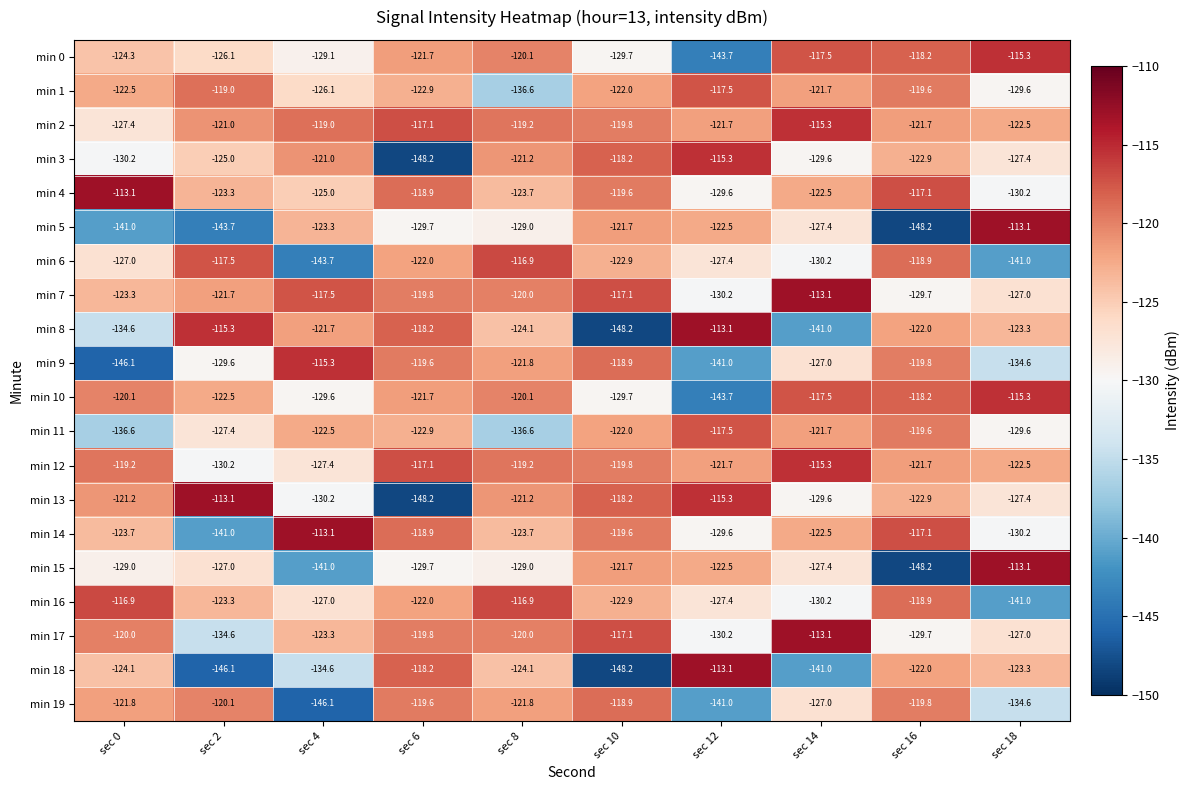

What is the maximum value shown in the chart?

-113.1